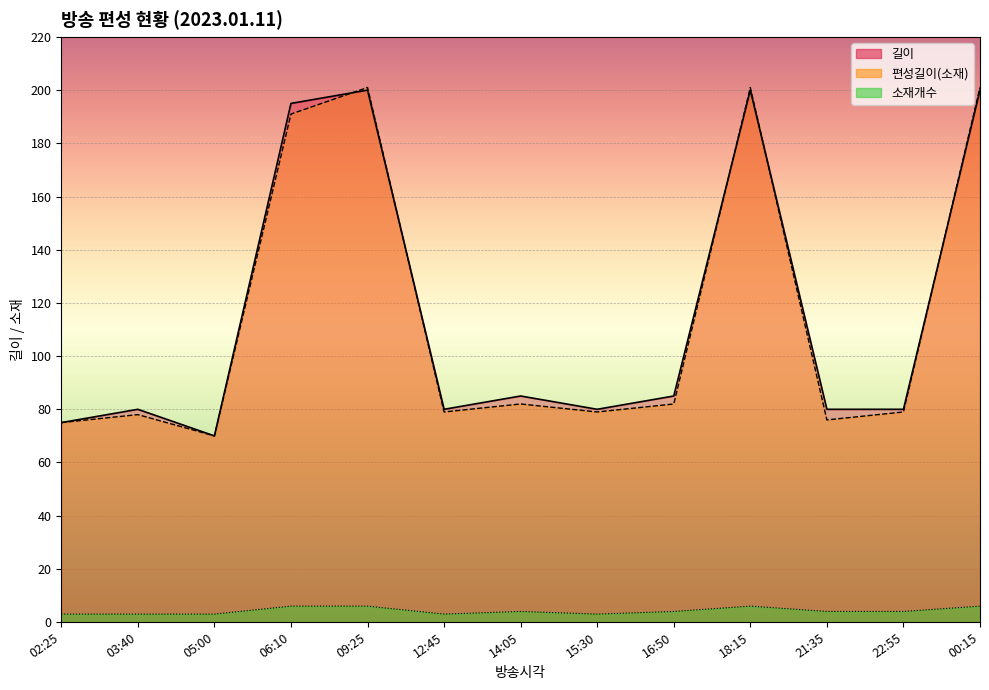

True or false: 소재개수 and 편성길이(소재) intersect in this chart.

False